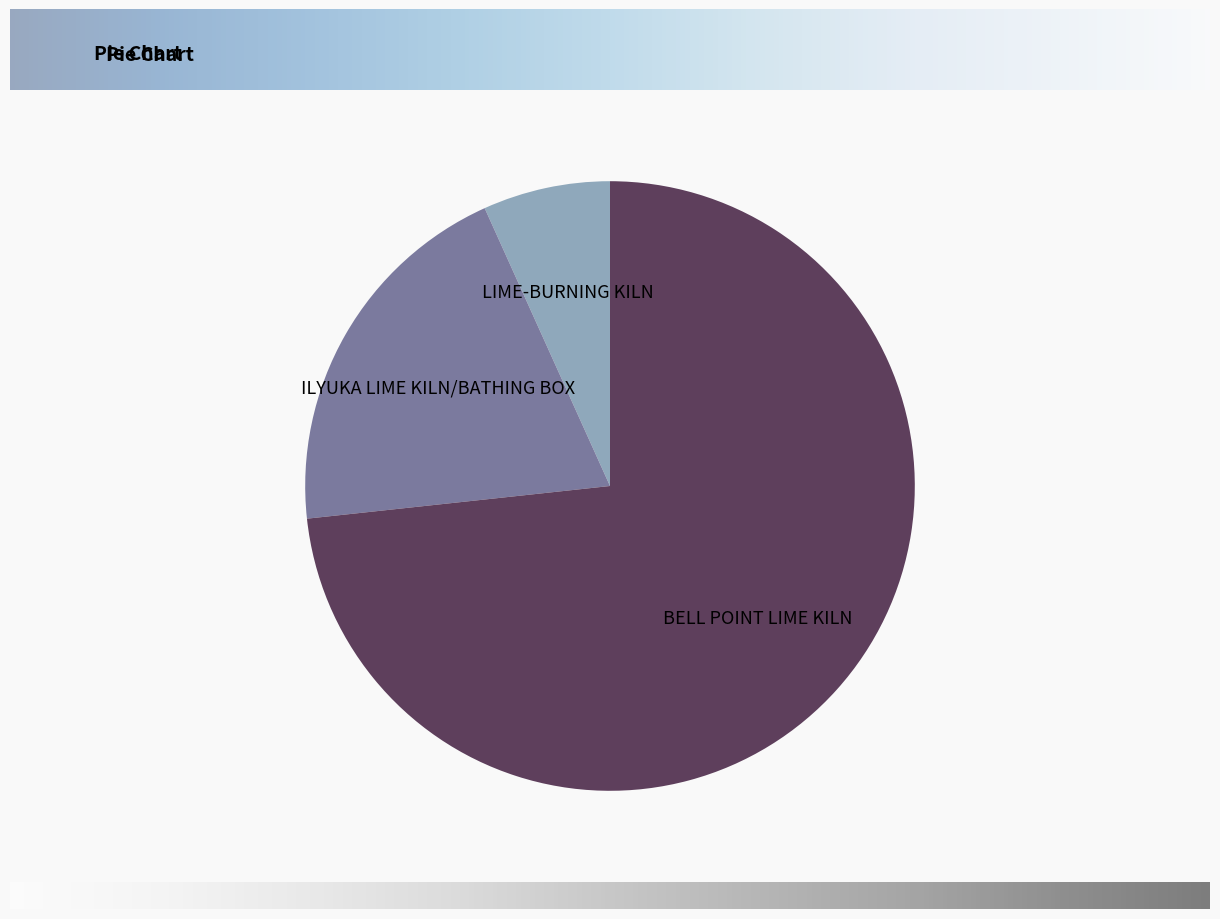

Does any single category account for the majority?

Yes